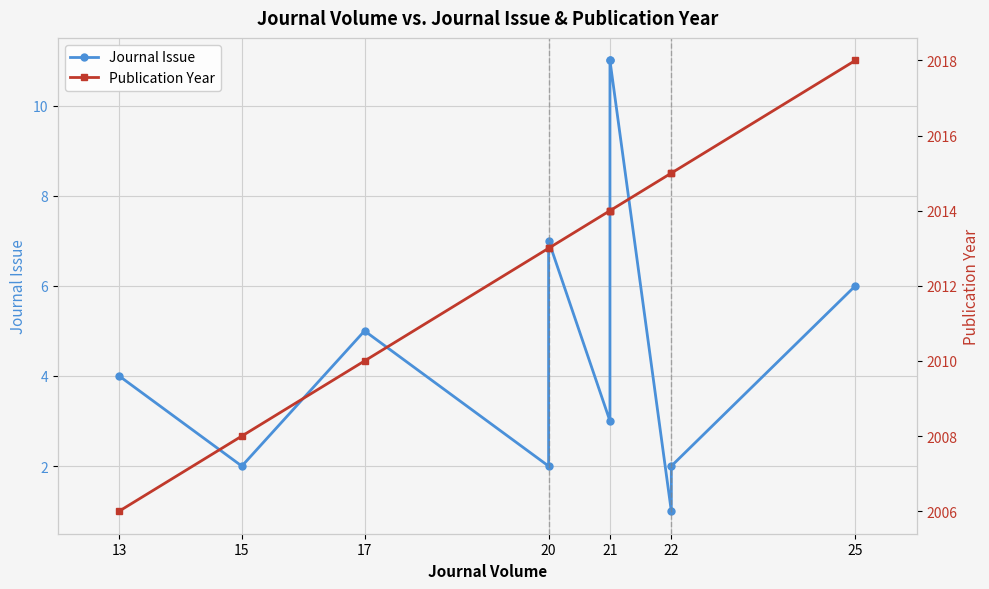

What is the maximum value shown in the chart?

2018